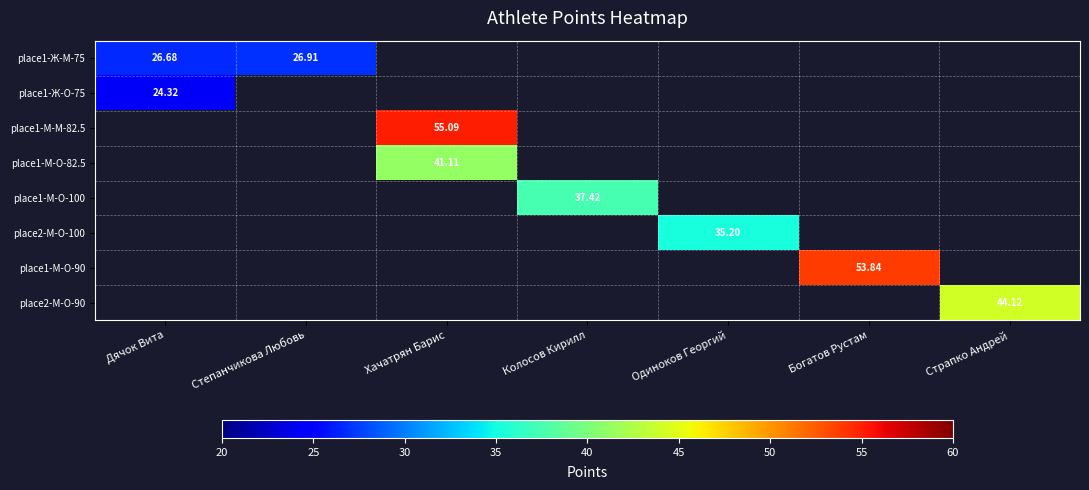

The value of place1-Ж-M-75 at Богатов Рустам is -16.5. True or false?

False